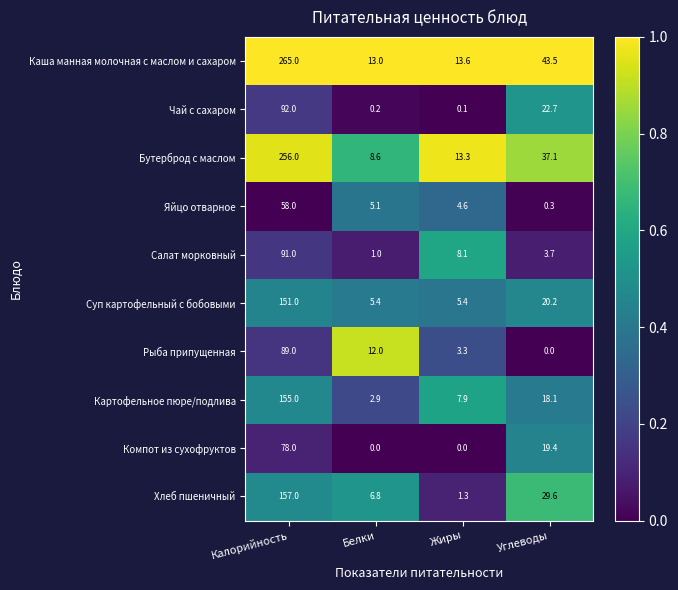

What is the difference between the maximum and minimum values in the Компот из сухофруктов series?

78.0